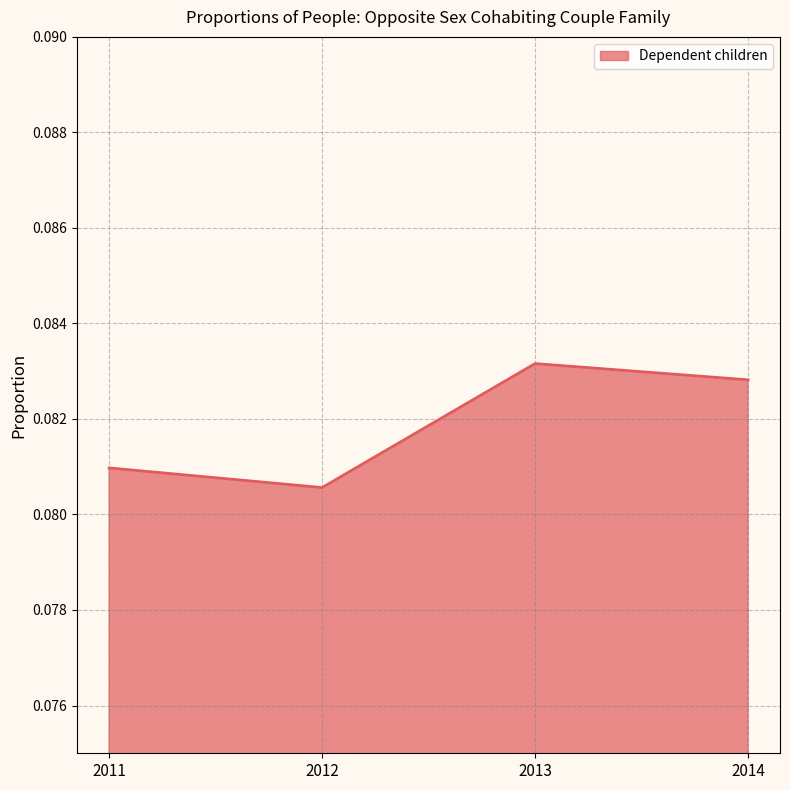

True or false: there are more than 1 points higher than both neighbors.

False